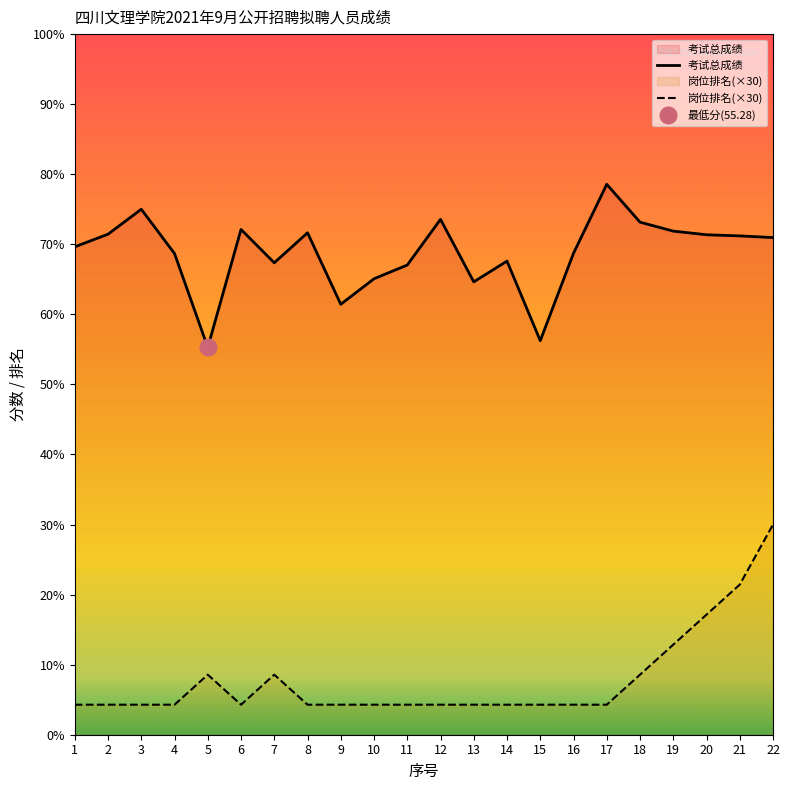

At which category does 岗位排名(×30) reach its first local peak?

5